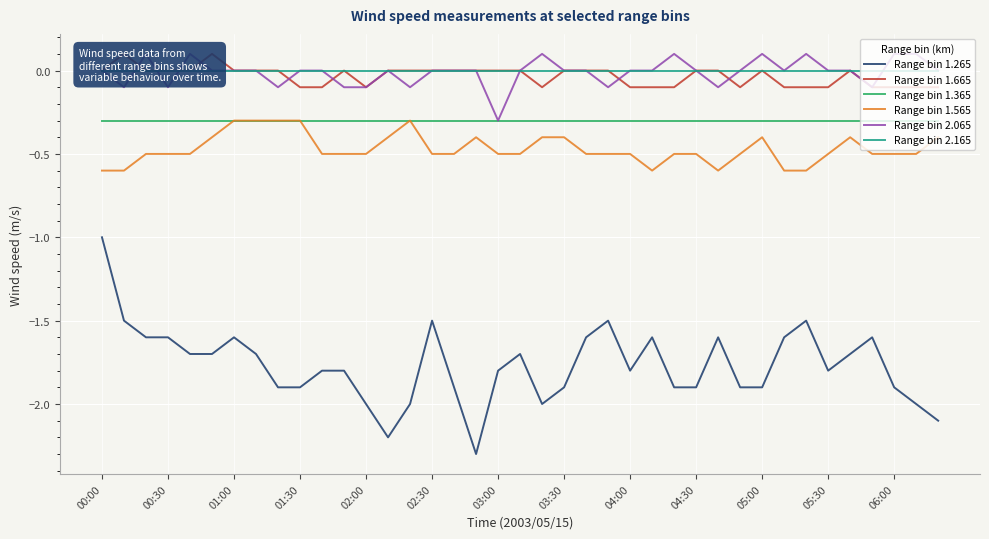

Which series has the largest range (max minus min)?

Range bin 1.265